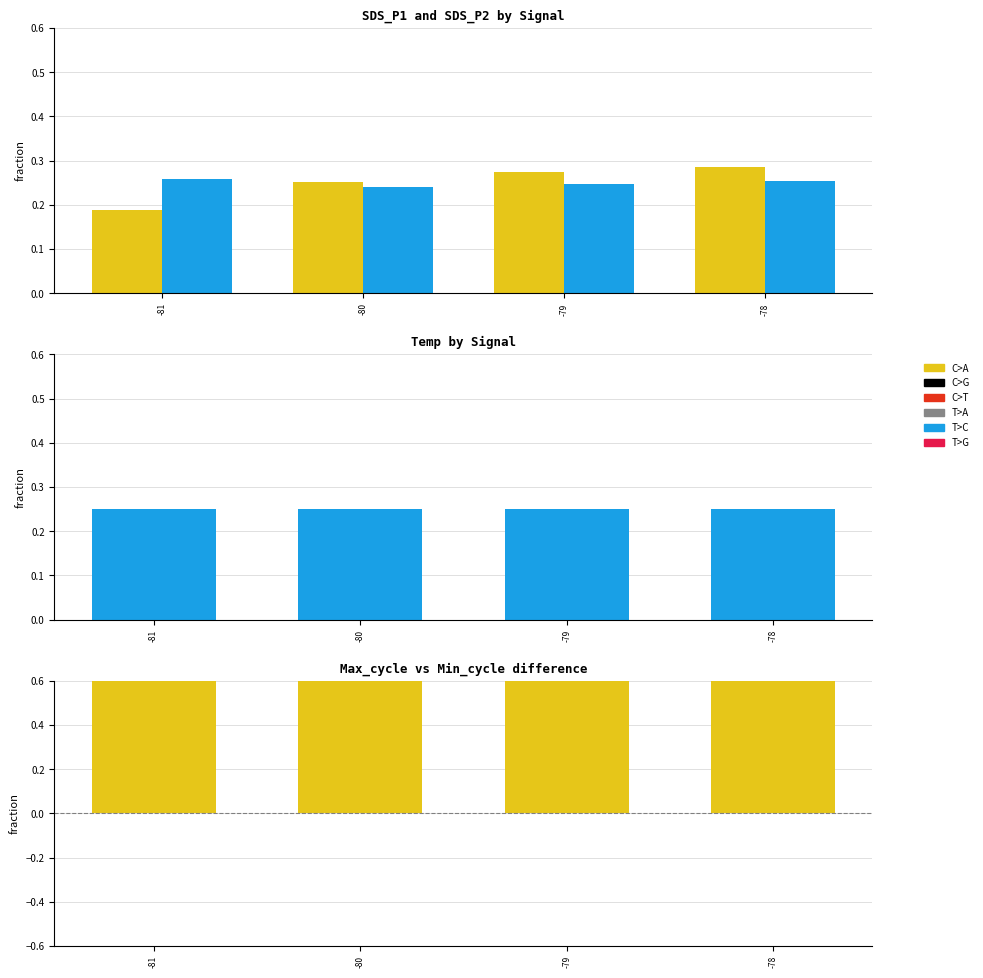

Is it true that Max_cycle - Min_cycle (norm) equals 1.0 at -79?

True